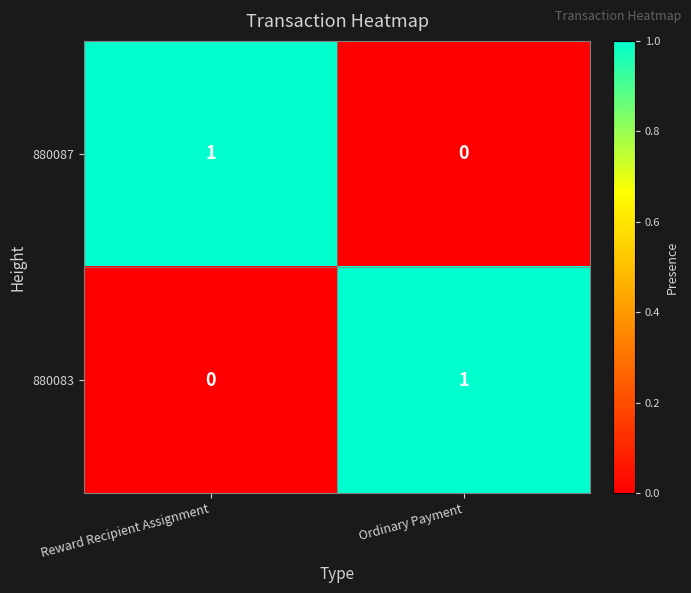

The value of 880083 at Reward Recipient Assignment is 0. True or false?

True